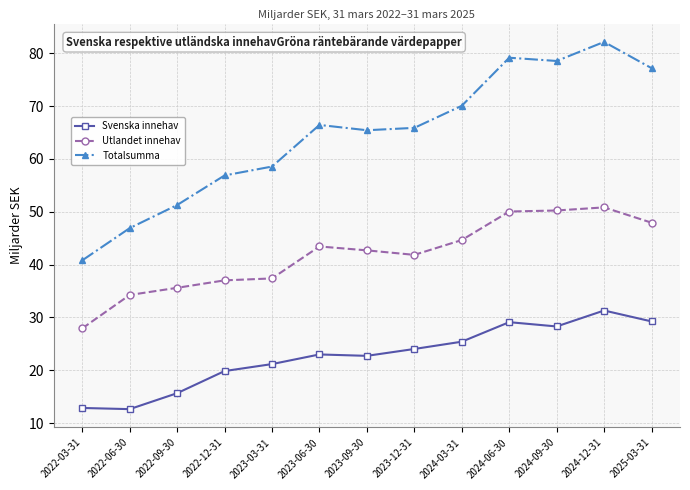

Which category has the highest value in the Totalsumma series?

2024-12-31